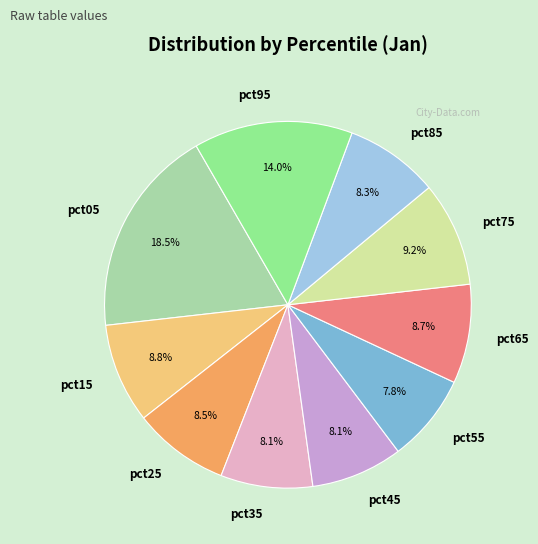

To the nearest percent, what portion does pct75 represent?

9%